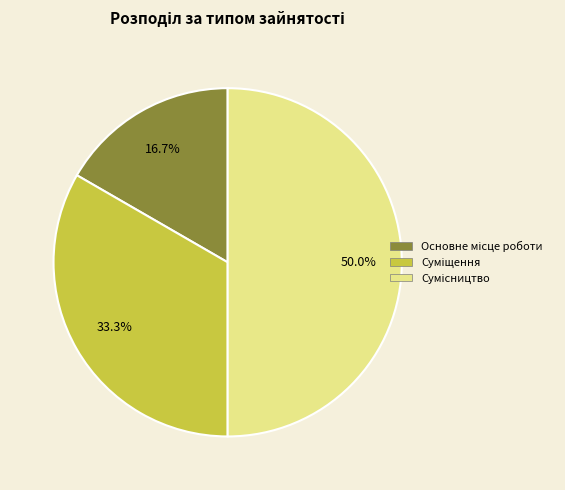

What is the total percentage of Сумісництво and Основне місце роботи?

66.7%